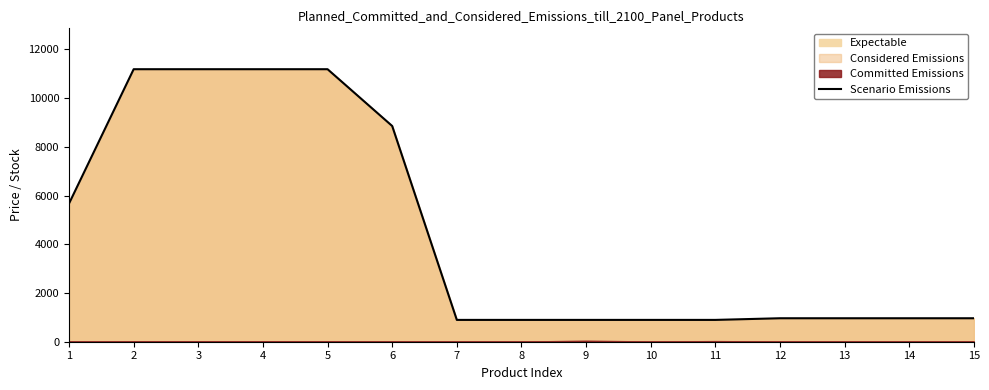

The value at 3 is 7708.1. True or false?

False